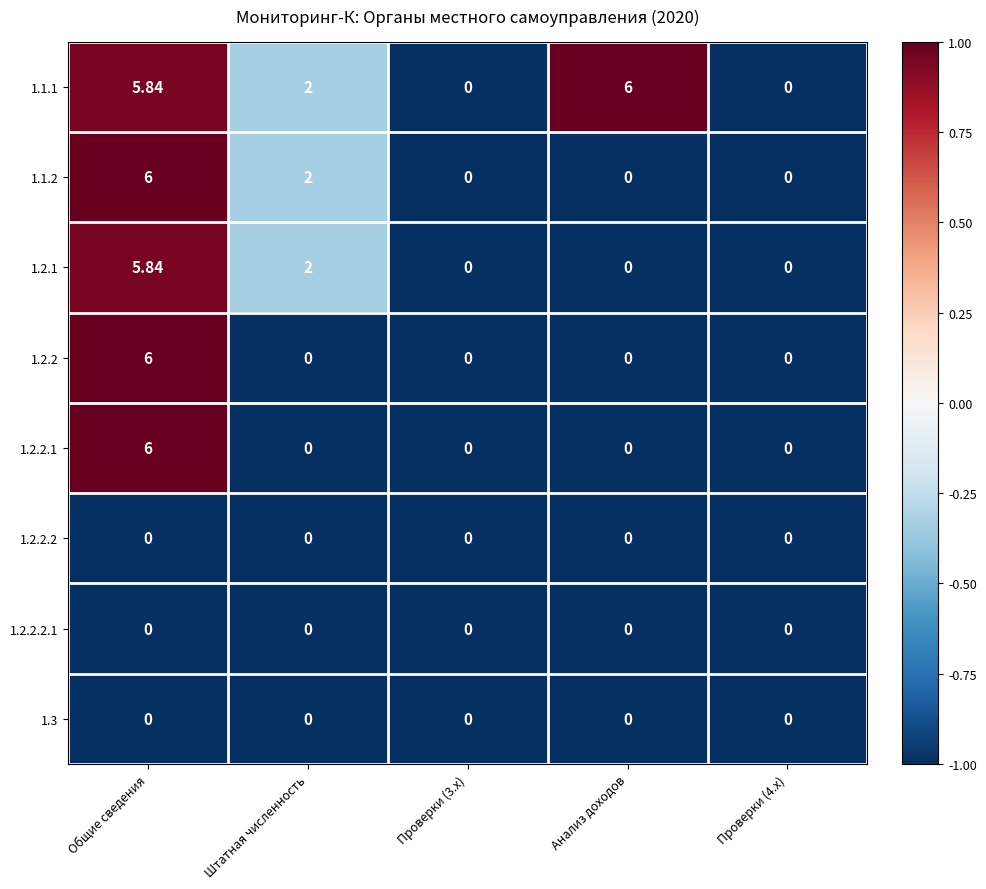

At which category is the sum across all series the highest?

Общие сведения